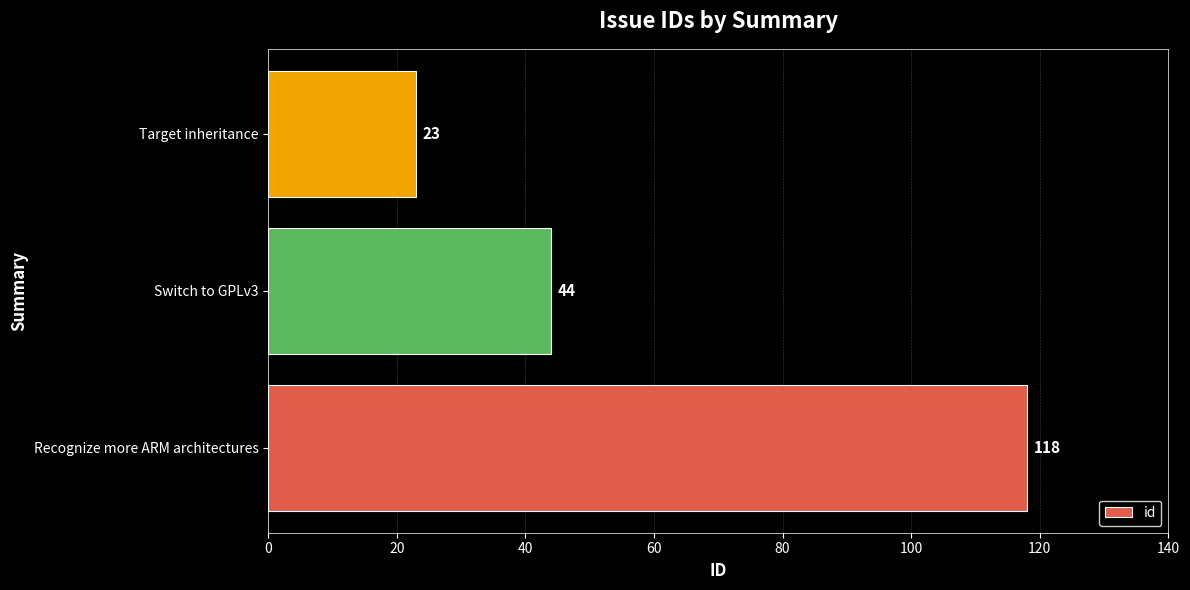

Are the bars grouped side by side (vs. stacked)?

No